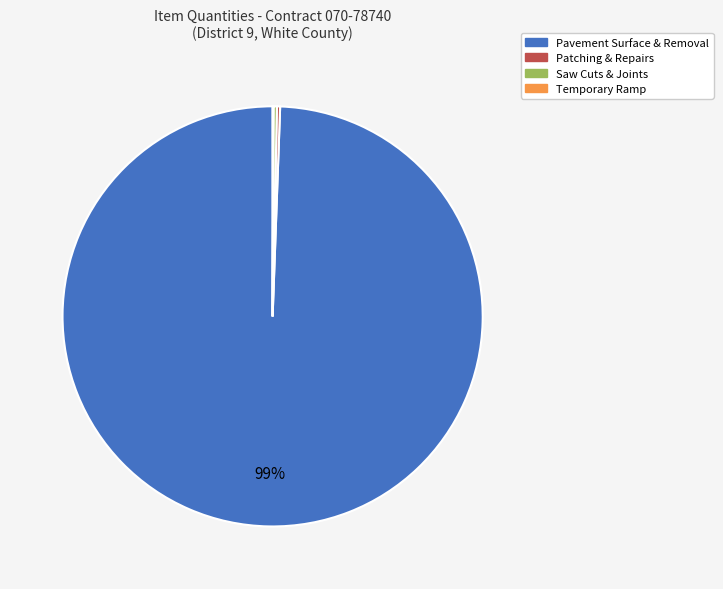

Is there a majority slice in this chart?

Yes